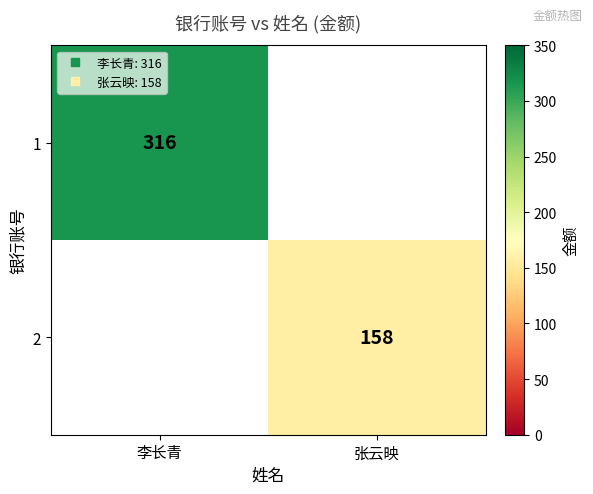

At how many categories does at least one series exceed 195?

1